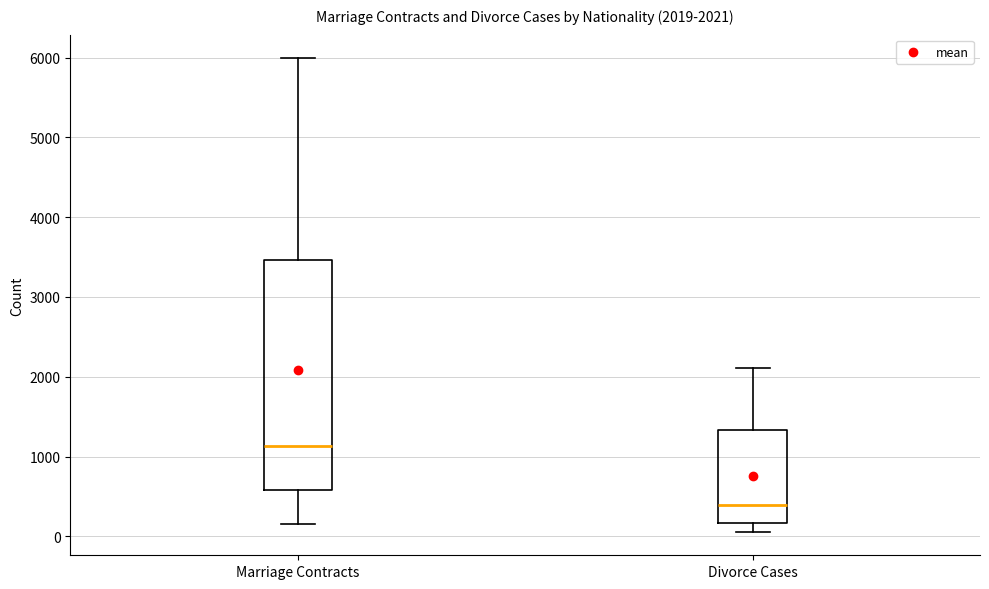

Comparing the boxes themselves (not the whiskers), which one is the tallest?

Marriage Contracts